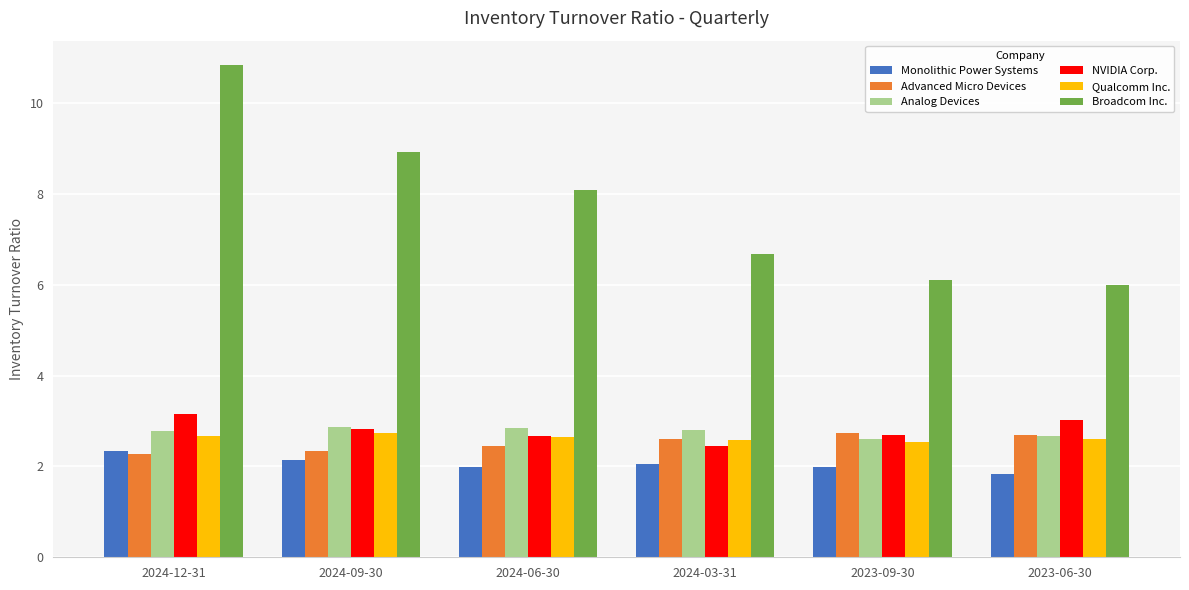

What is the sum of the Advanced Micro Devices values at 2024-06-30 and 2023-09-30?

5.2